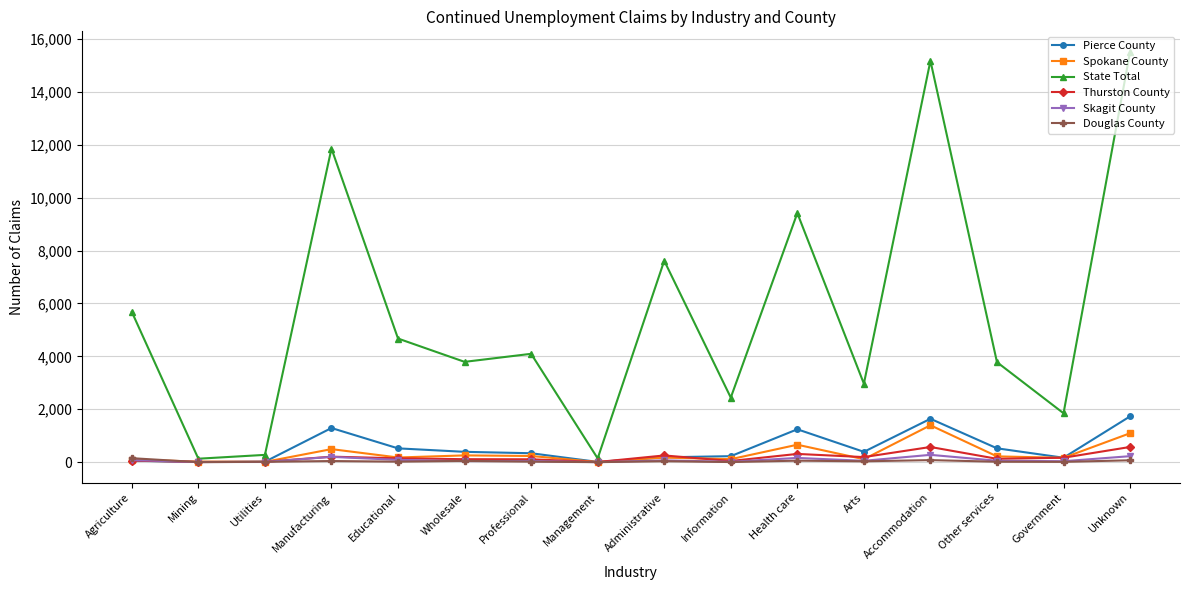

At which label does Douglas County first exceed 32?

Agriculture